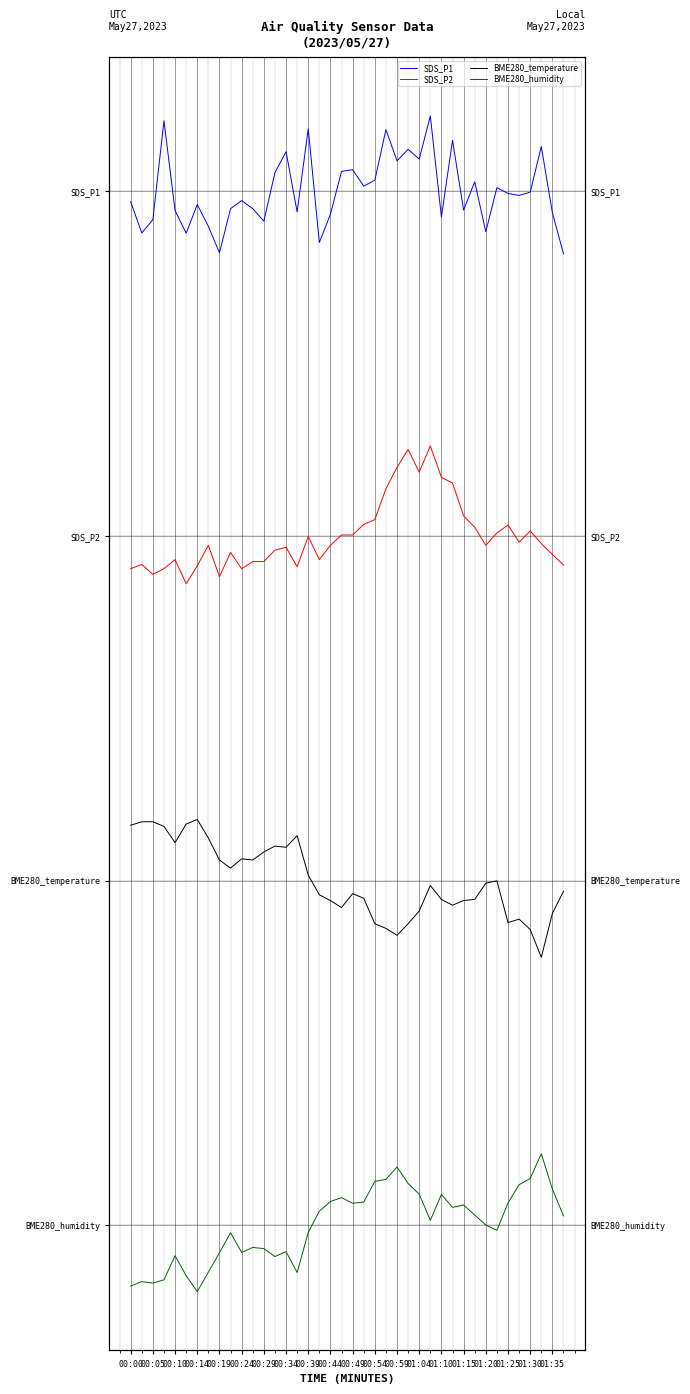

Reading left to right, extract all data points from this chart.

SDS_P1: 7.4	7.2	7.3	8.0	7.4	7.2	7.4	7.2	7.1	7.4	7.4	7.4	7.3	7.6	7.8	7.3	8.0	7.1	7.3	7.6	7.7	7.5	7.6	7.9	7.7	7.8	7.7	8.0	7.3	7.9	7.4	7.6	7.2	7.5	7.5	7.5	7.5	7.8	7.3	7.0
SDS_P2: 4.8	4.8	4.7	4.8	4.8	4.7	4.8	4.9	4.7	4.9	4.8	4.8	4.8	4.9	4.9	4.8	5.0	4.8	4.9	5.0	5.0	5.1	5.1	5.3	5.5	5.6	5.5	5.7	5.4	5.4	5.1	5.1	4.9	5.0	5.1	5.0	5.0	4.9	4.9	4.8
BME280_temperature: 2.9	2.9	2.9	2.9	2.8	2.9	2.9	2.8	2.6	2.6	2.7	2.6	2.7	2.8	2.7	2.8	2.5	2.4	2.4	2.3	2.4	2.4	2.2	2.2	2.1	2.2	2.3	2.5	2.4	2.3	2.4	2.4	2.5	2.5	2.2	2.2	2.1	1.9	2.3	2.4
BME280_humidity: -0.4	-0.4	-0.4	-0.4	-0.2	-0.4	-0.5	-0.3	-0.2	-0.1	-0.2	-0.2	-0.2	-0.2	-0.2	-0.3	-0.1	0.1	0.2	0.2	0.2	0.2	0.3	0.3	0.4	0.3	0.2	0.0	0.2	0.1	0.1	0.1	0.0	-0.0	0.2	0.3	0.3	0.5	0.3	0.1